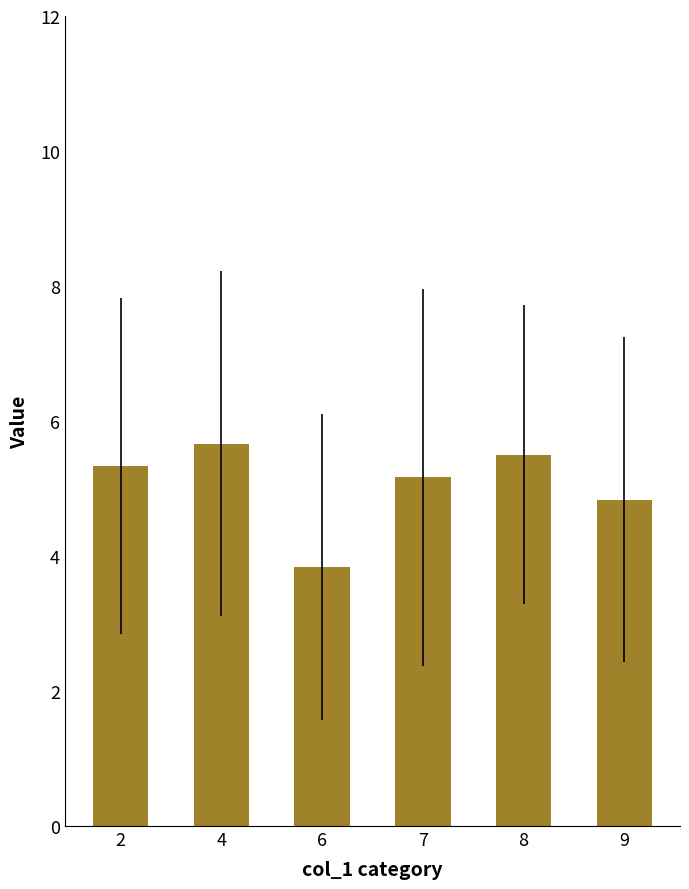

True or false: the data shows 4.8 at 9.

True